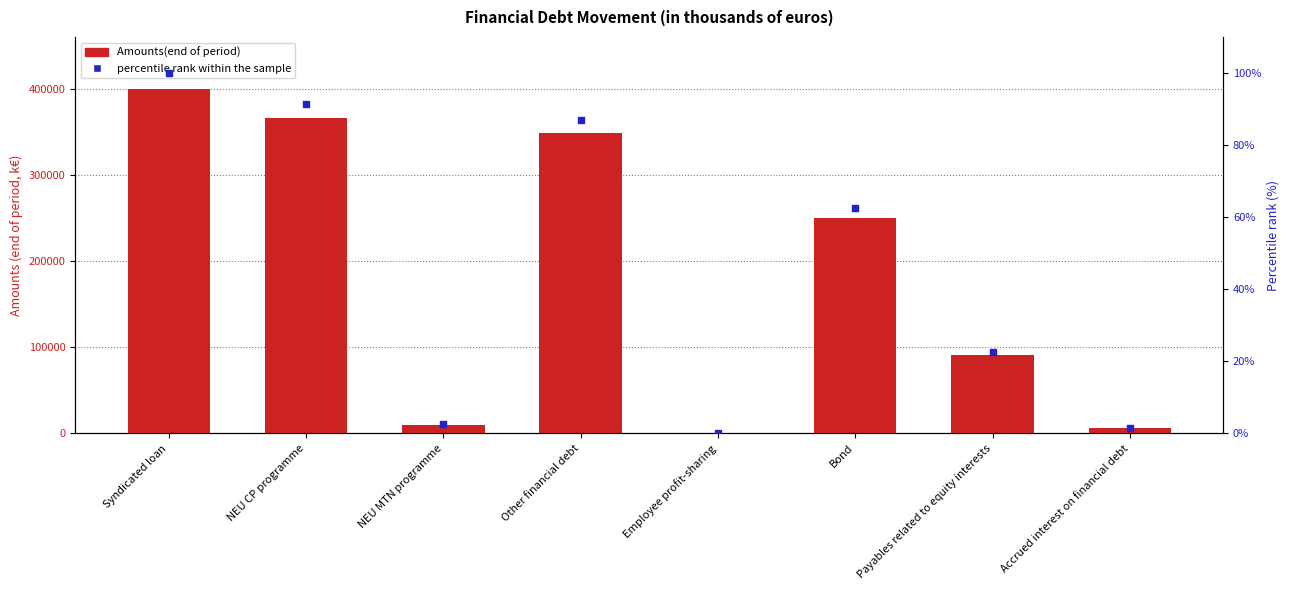

What are all the series names shown in the legend?

Amounts(end of period), percentile rank within the sample